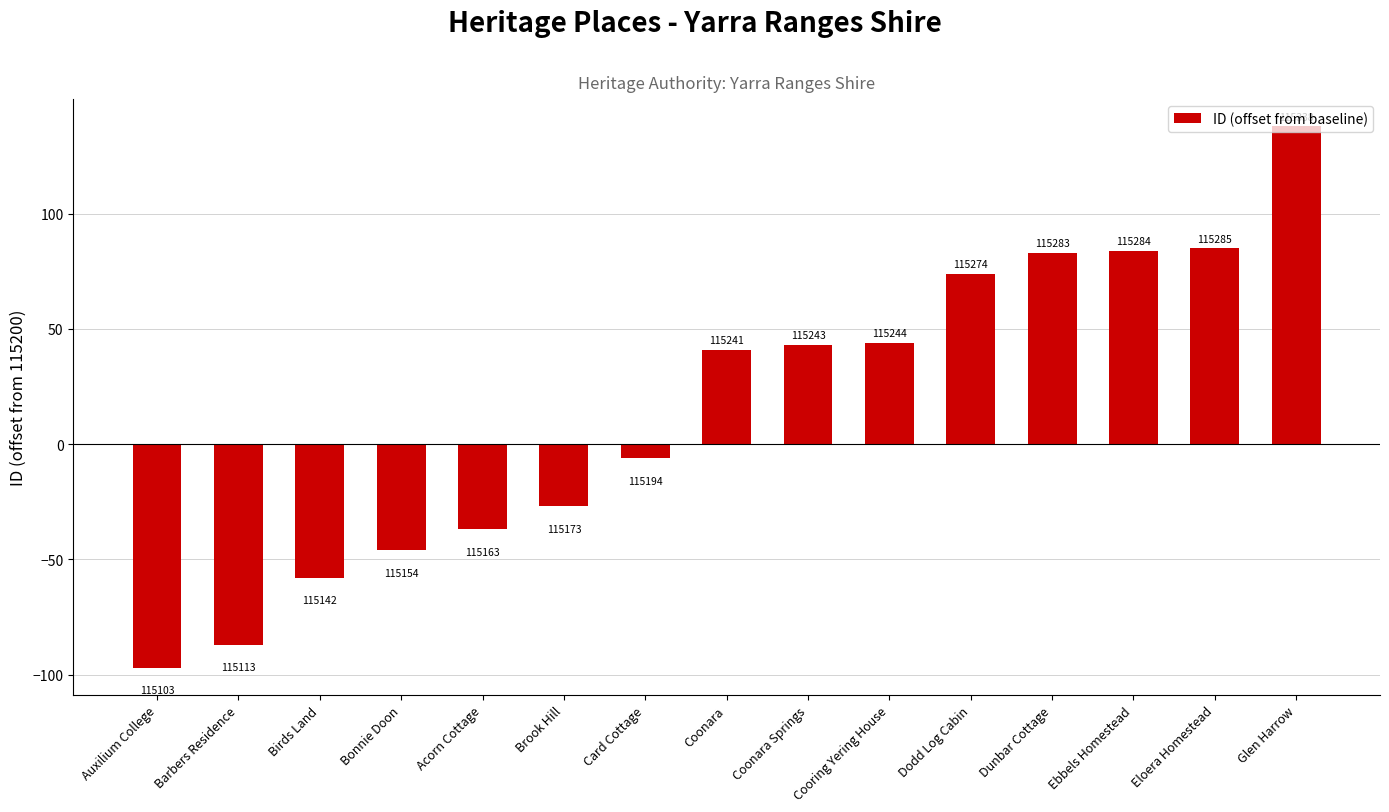

Does the chart contain stacked bars?

No